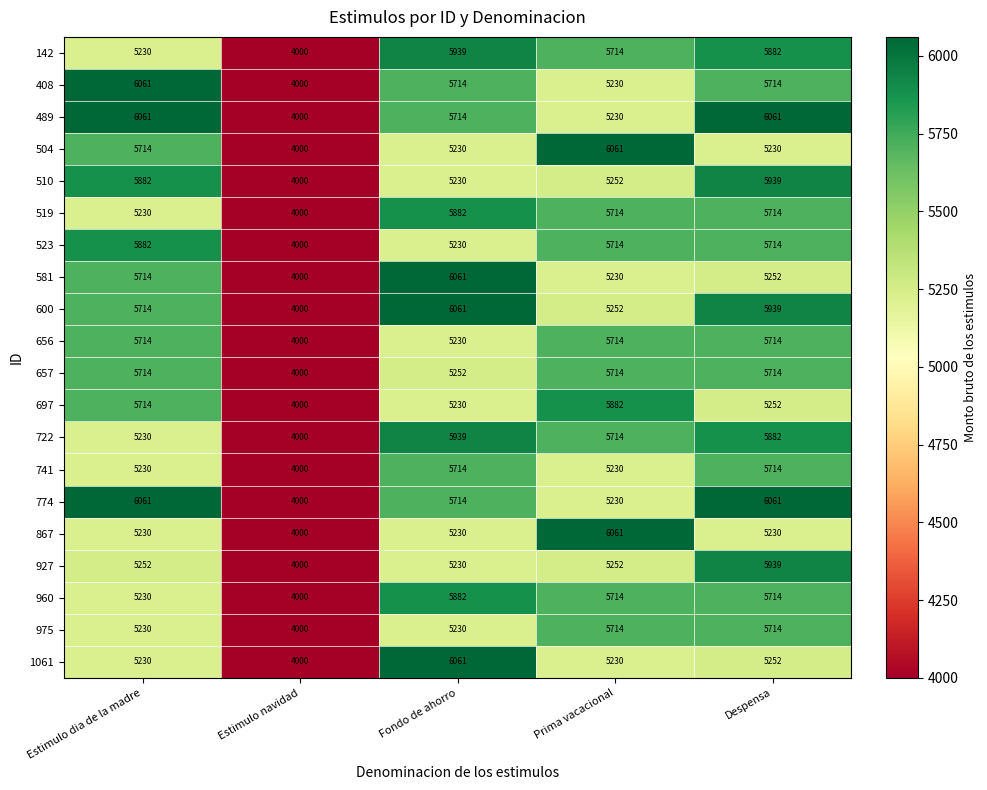

Where does the 722 series first go above 5714?

Fondo de ahorro